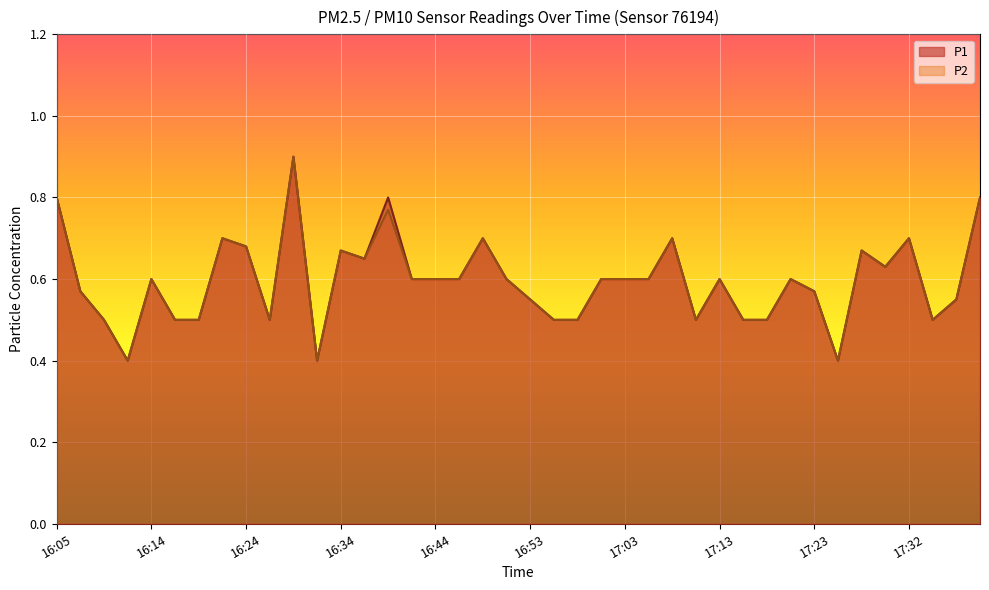

What are all the series names shown in the legend?

P1, P2